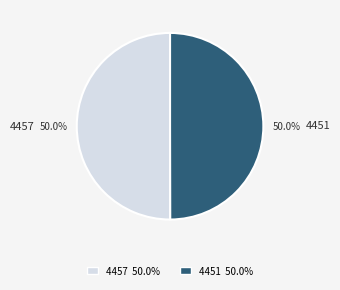

Approximately how many times larger is the value at 4457 compared to 4451?

1.0